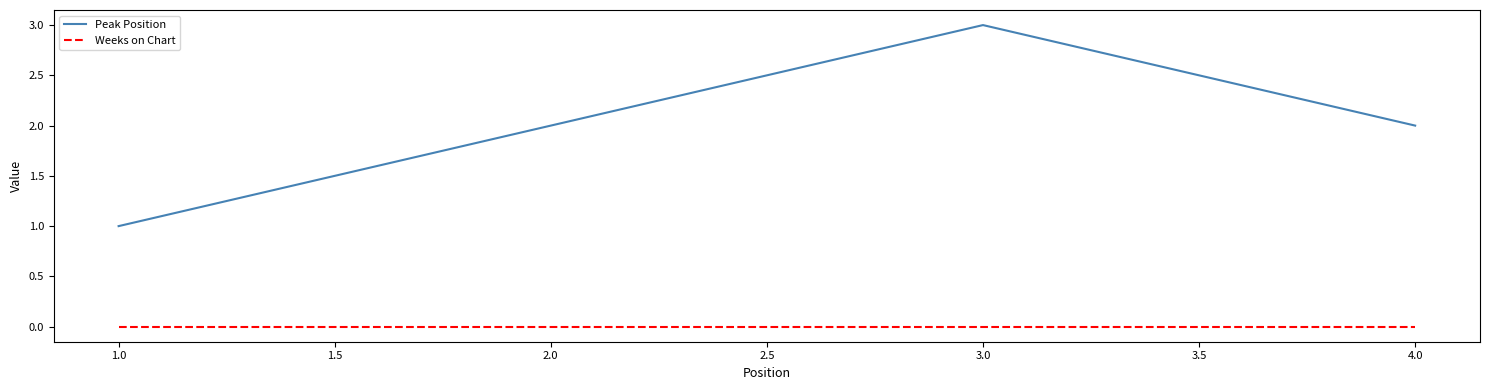

What is the sum of all Peak Position values?

8